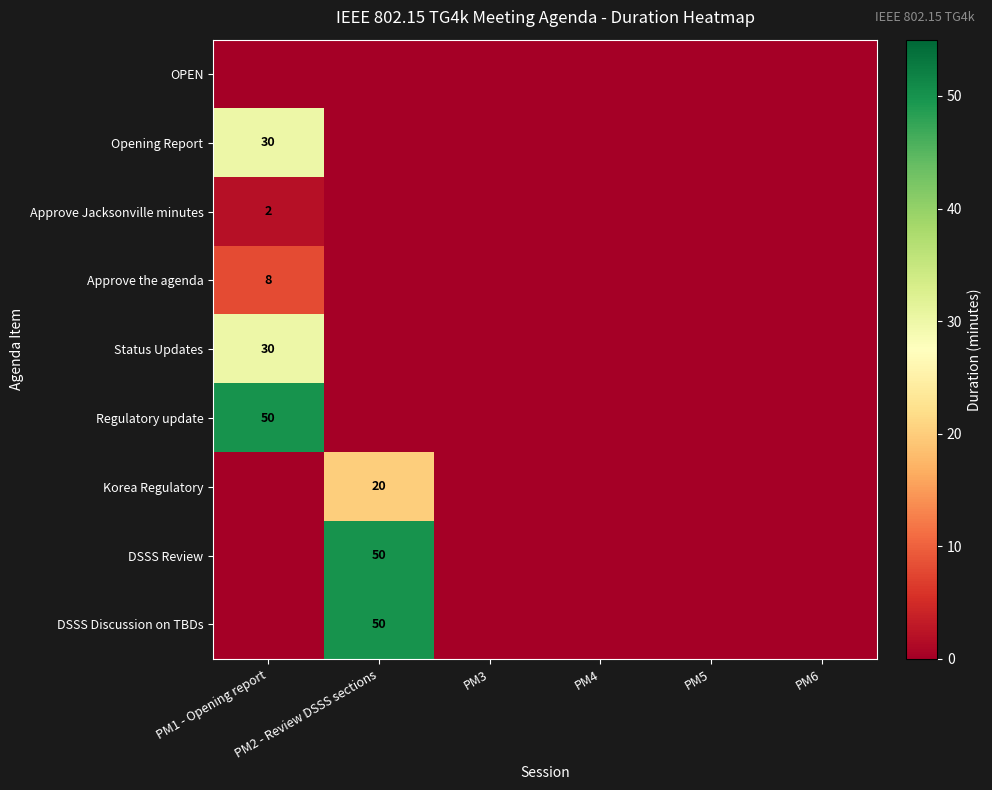

Between PM1 - Opening report and PM4, which series saw the biggest shift?

Regulatory update